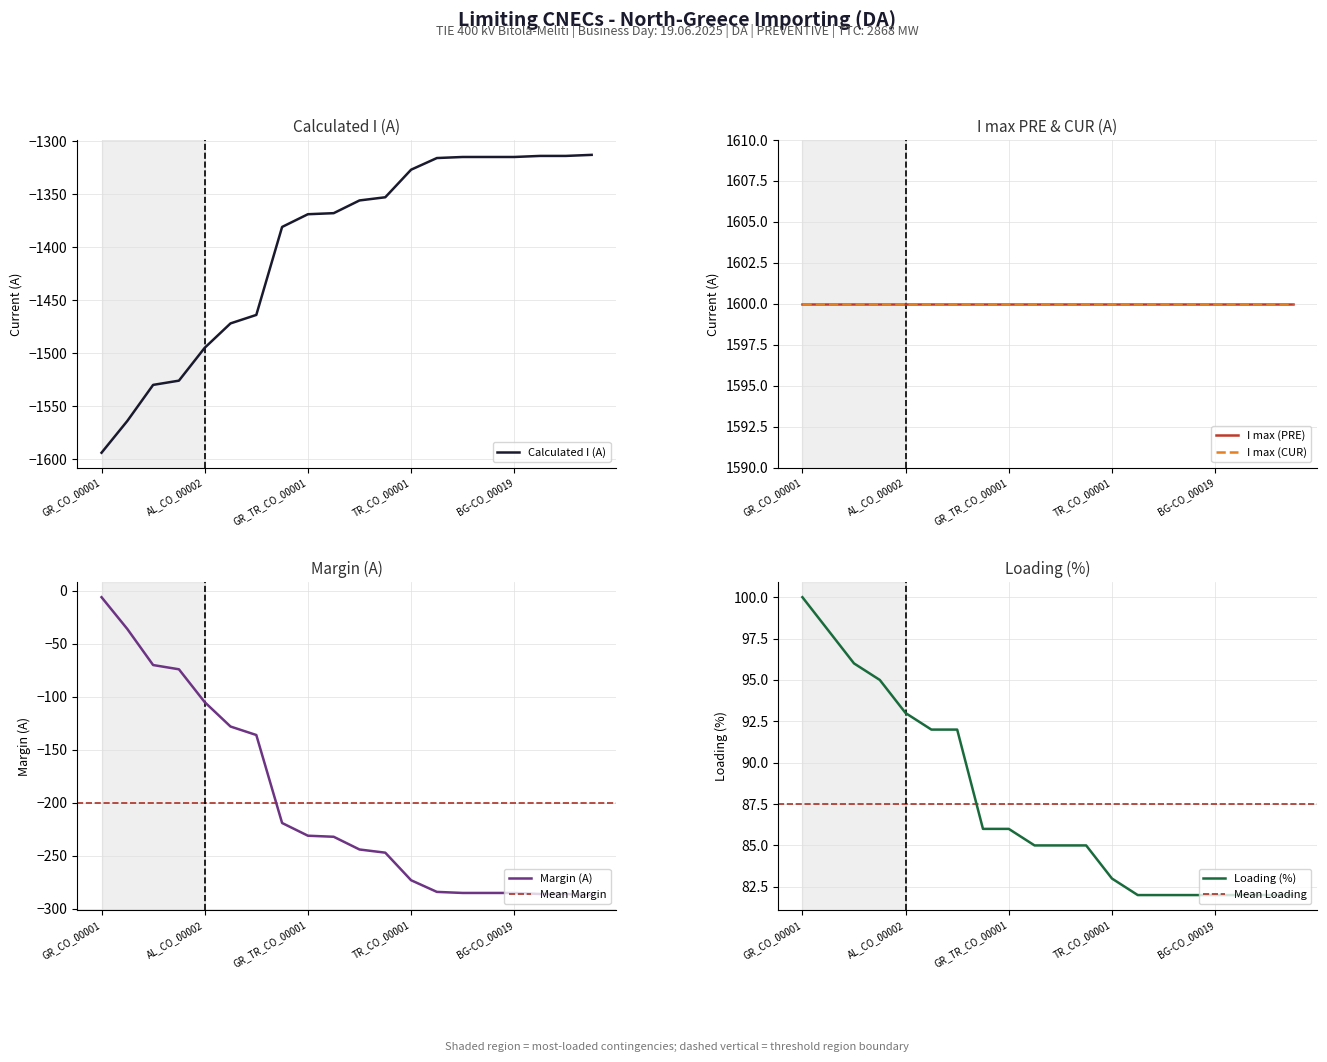

What is the highest value of the Calculated I (A) series?

-1313